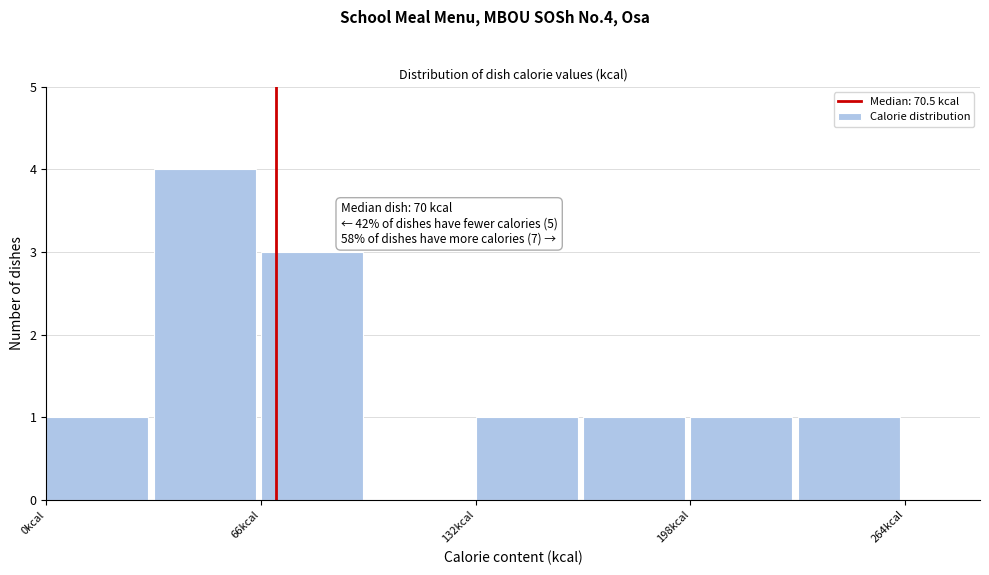

Around what value on the x-axis is the tallest bar? Give the approximate position of its centre, as read against the axis.

50